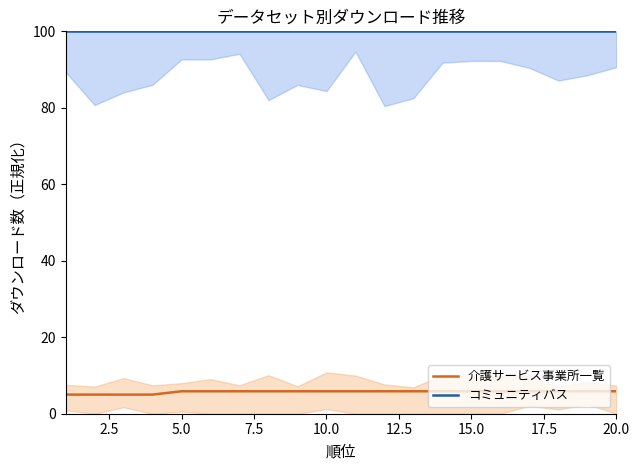

How many lines are shown in the chart?

2